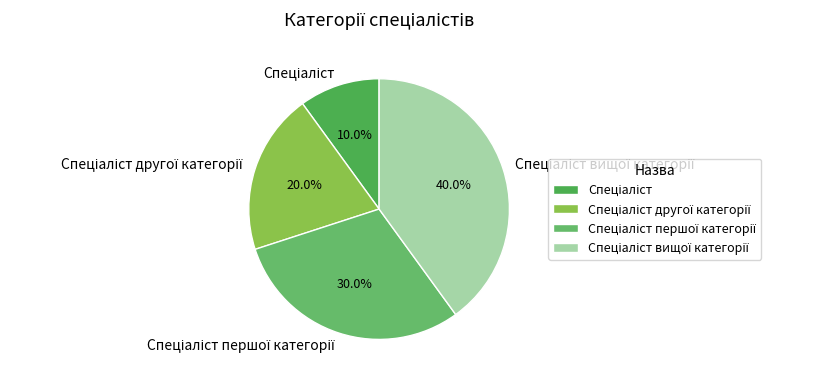

How many segments does this pie chart have?

4